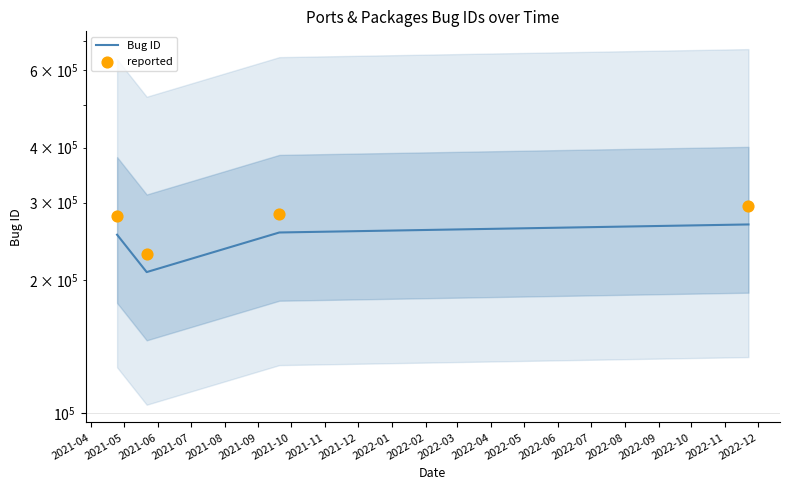

Which series reaches the maximum Y coordinate?

reported